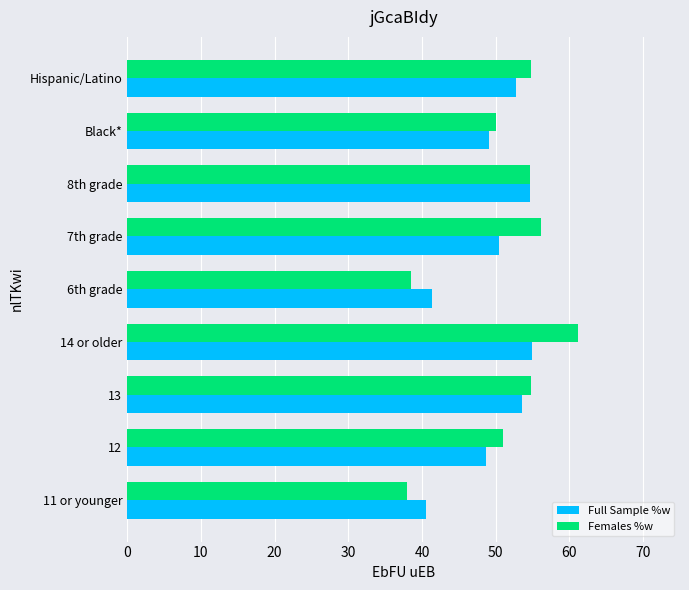

Is it true that Females %w equals 51.0 at 12?

True